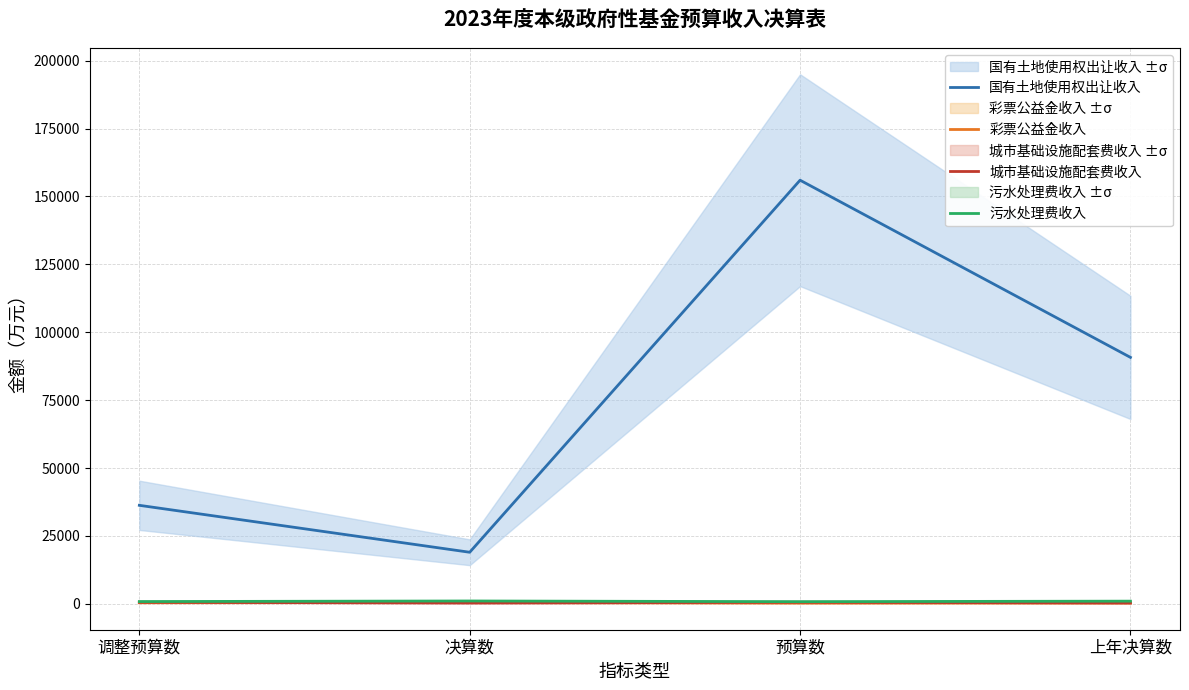

Which has a higher value, 预算数 or 决算数?

预算数